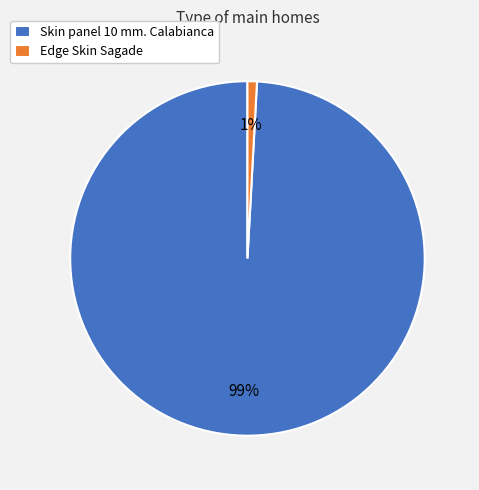

Between Edge Skin Sagade and Skin panel 10 mm. Calabianca, which is larger?

Skin panel 10 mm. Calabianca